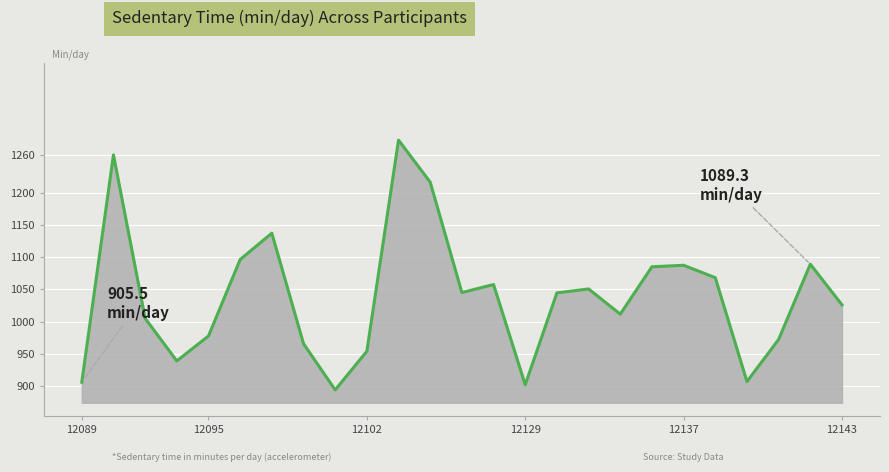

What is the difference between the maximum and minimum values?

389.2